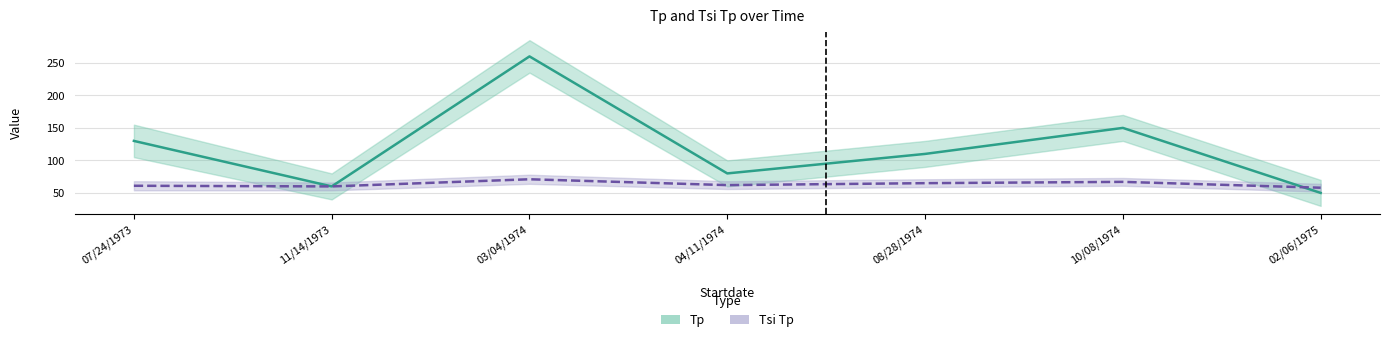

At how many categories does at least one series exceed 57?

7